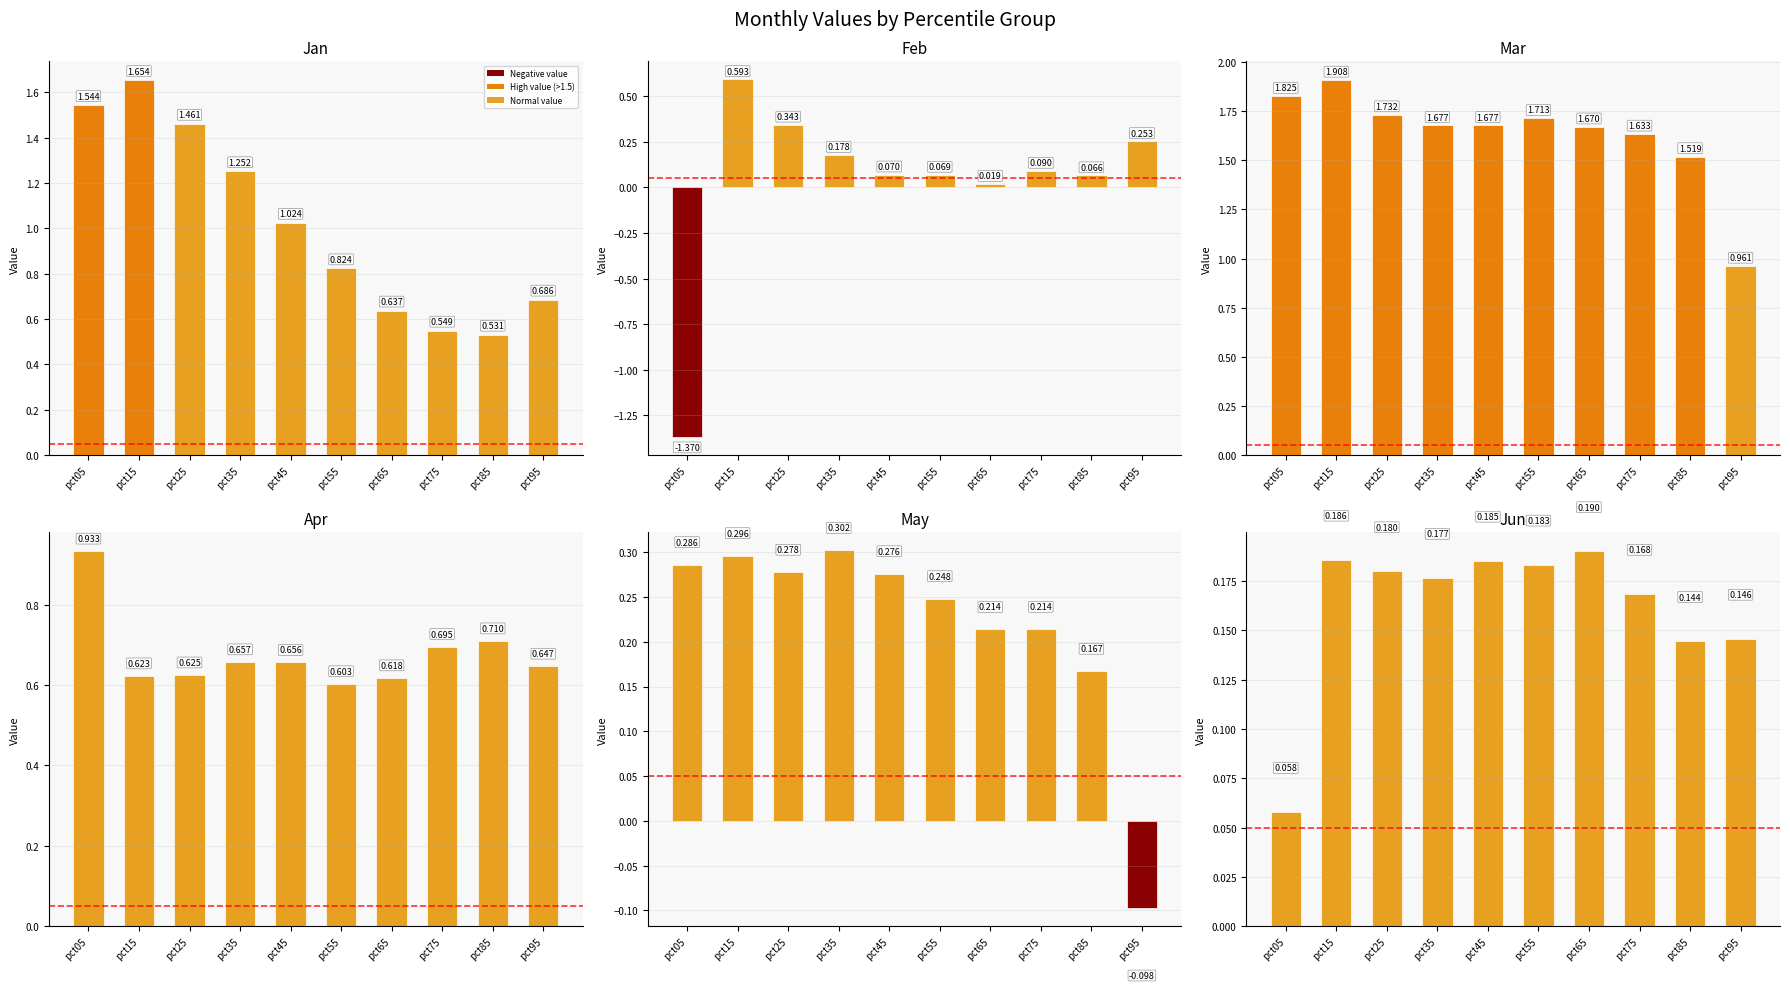

Rank the series by their maximum value, from highest to lowest.

Mar, Jan, Apr, Feb, May, Jun